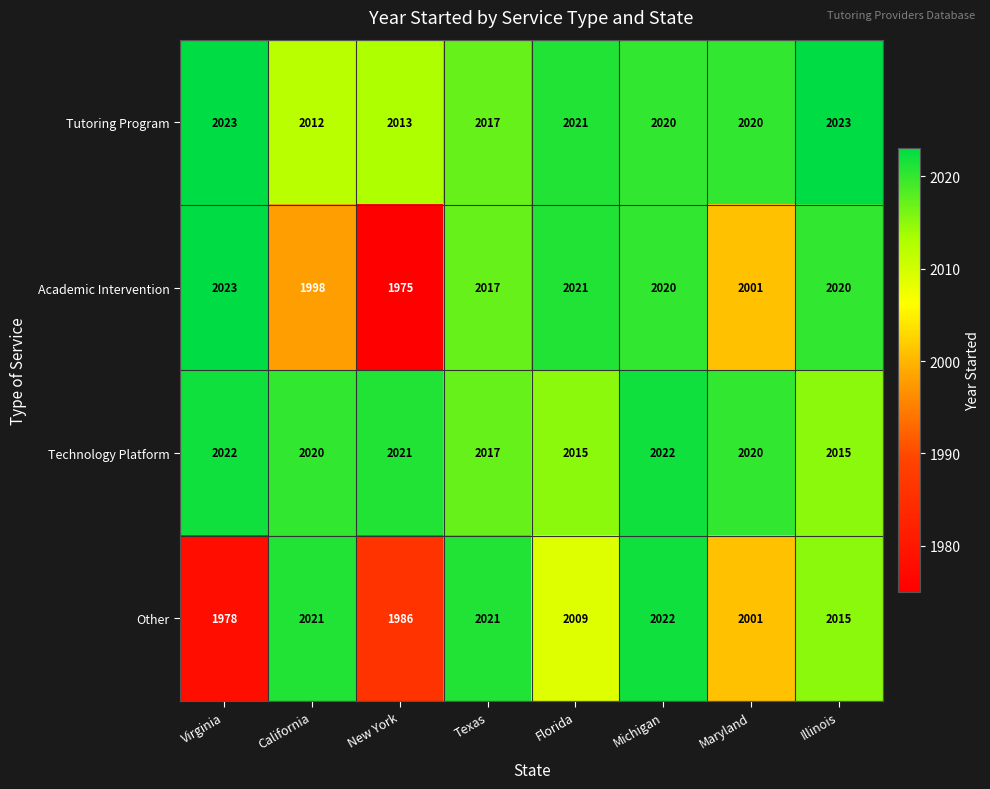

At New York, list the series in order from largest to smallest.

Technology Platform, Tutoring Program, Other, Academic Intervention